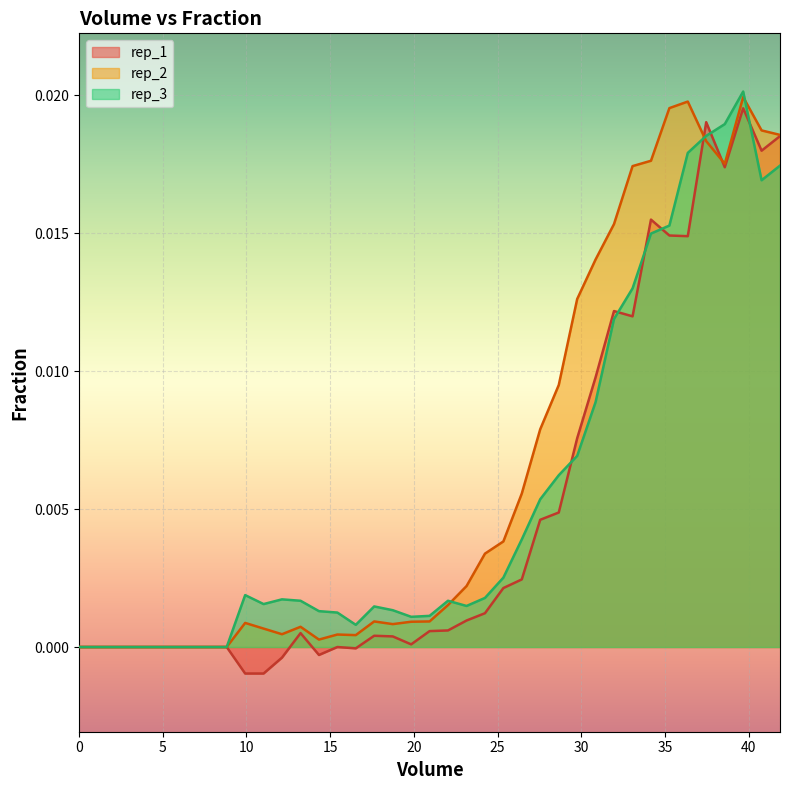

What is the sum of all rep_3 values?

0.2